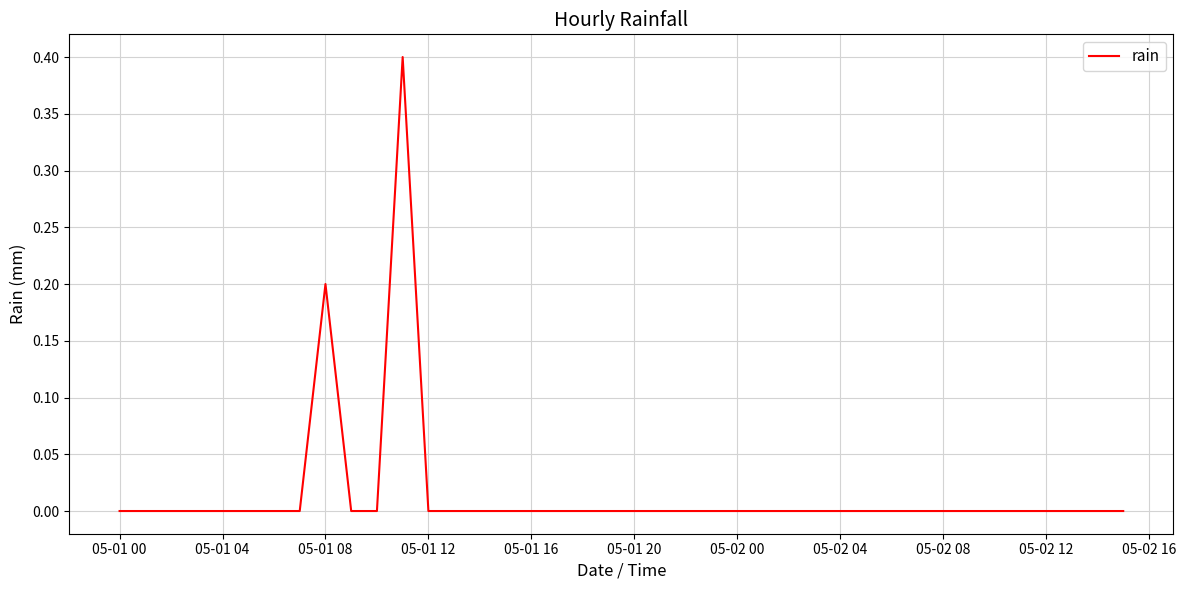

What is the greatest value displayed?

0.4